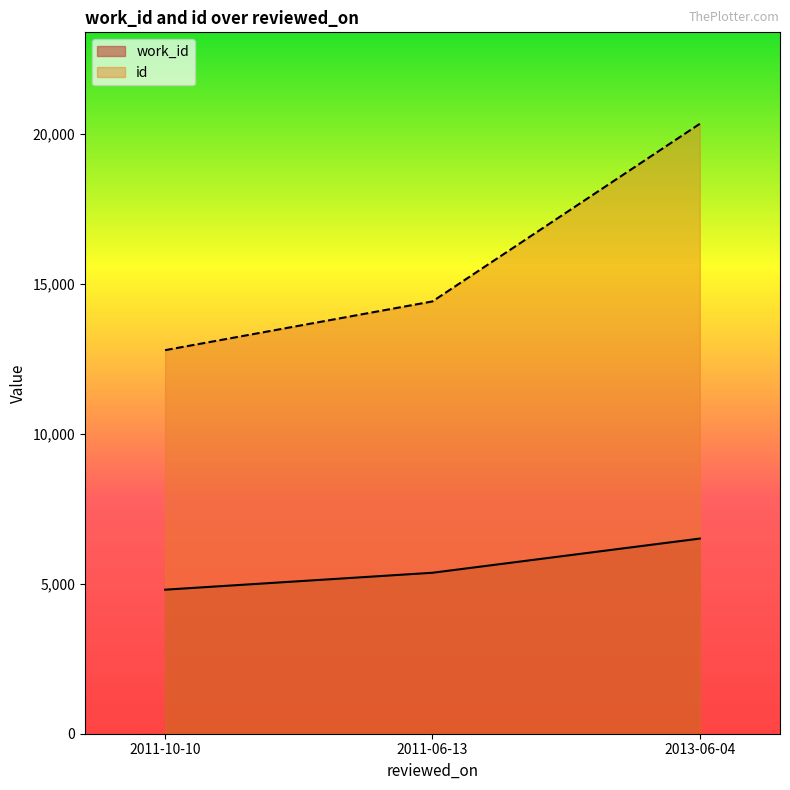

What is the total value across all series at 2011-10-10?

17589